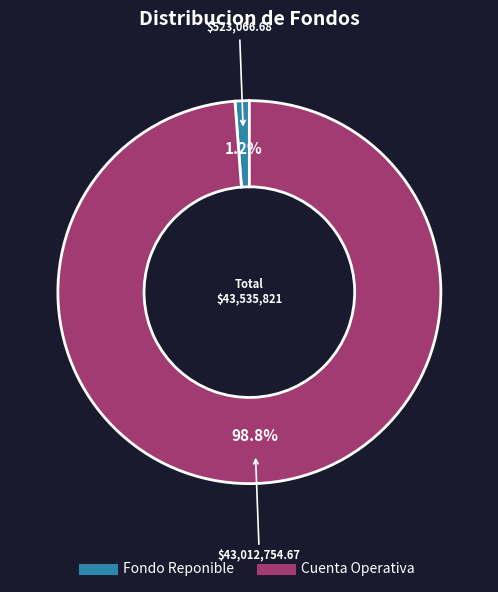

Is there any slice that represents more than half of the pie?

Yes